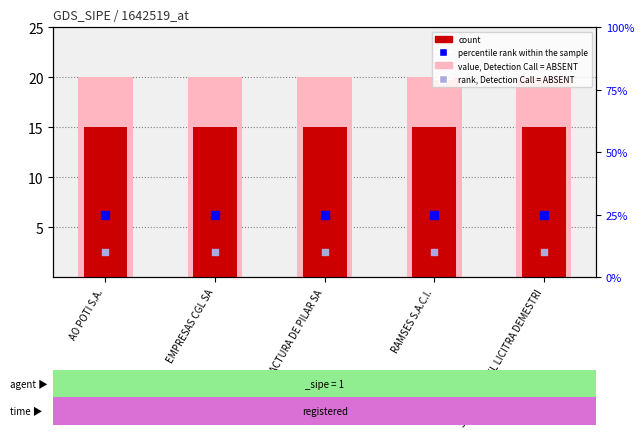

Which series contains the highest Y value?

percentile rank within the sample